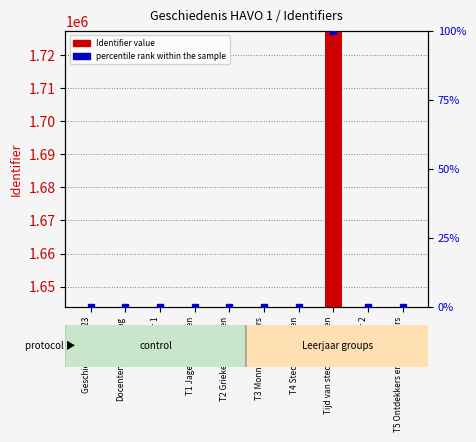

Are the bars grouped side by side (vs. stacked)?

Yes